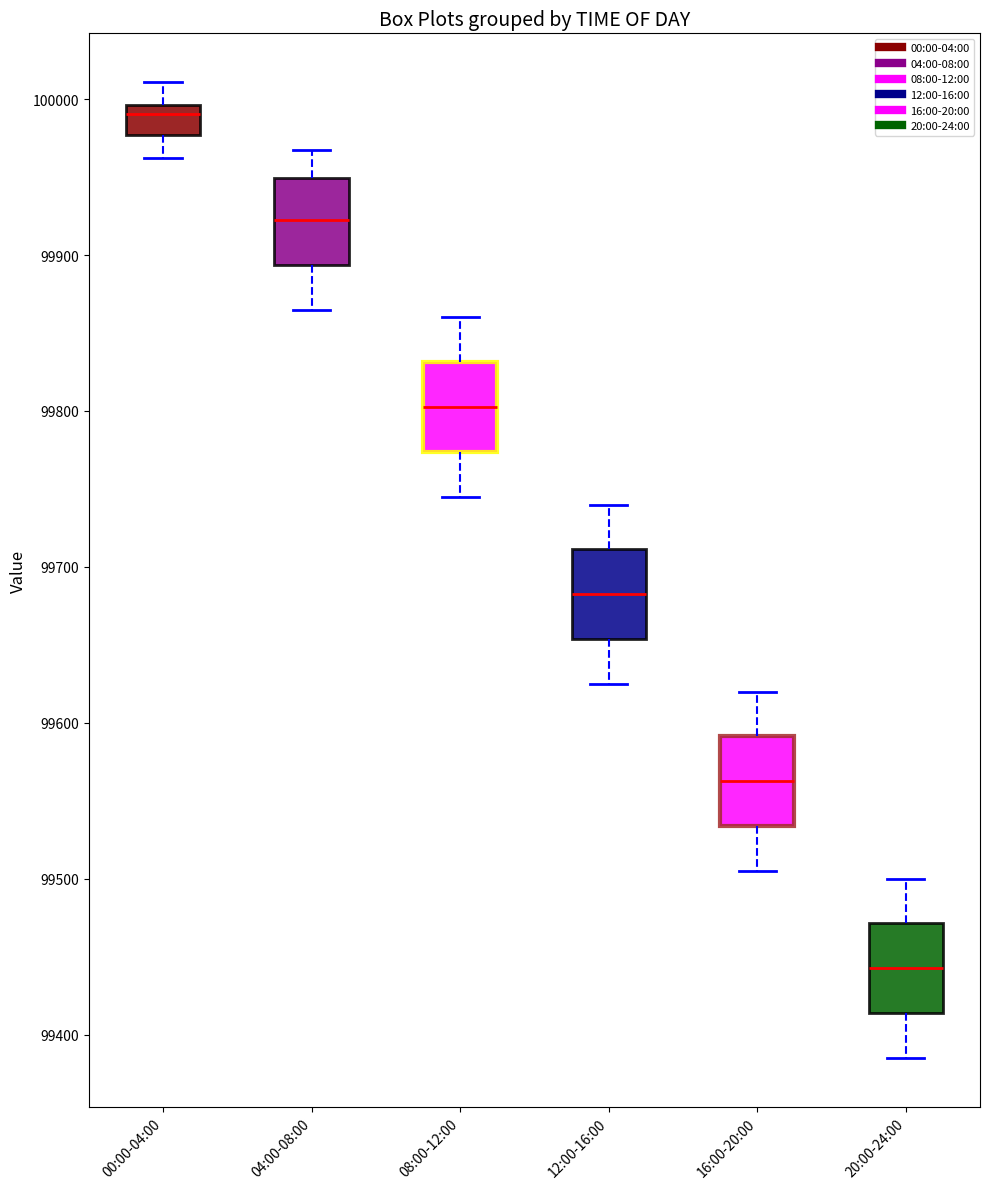

Which box's median line is the highest?

00:00-04:00